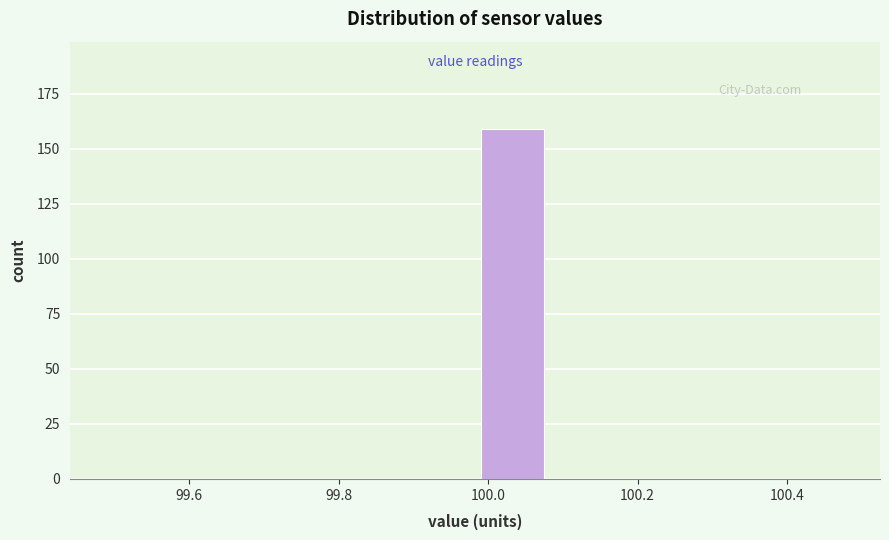

Over which range of the x-axis is the bar tallest?

99.99 to 100.09